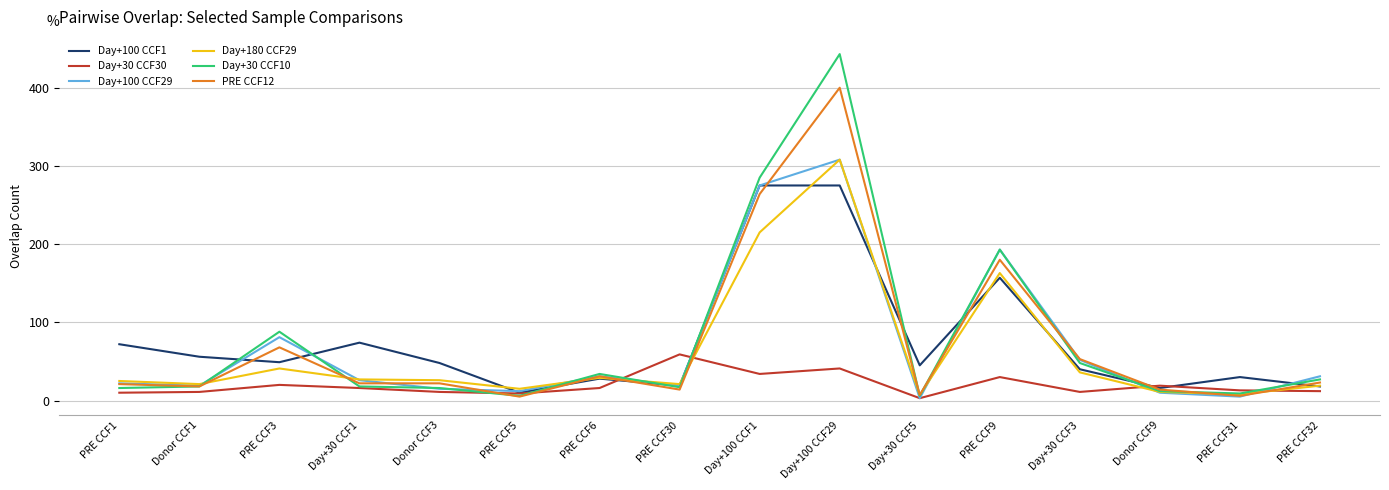

At how many categories does at least one series exceed 228?

2